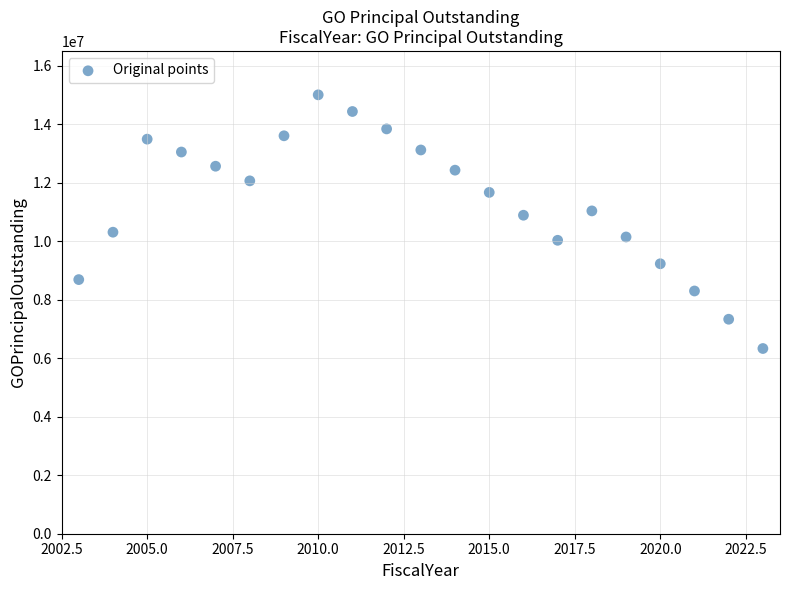

What is the range of X values (max minus min)?

20.0